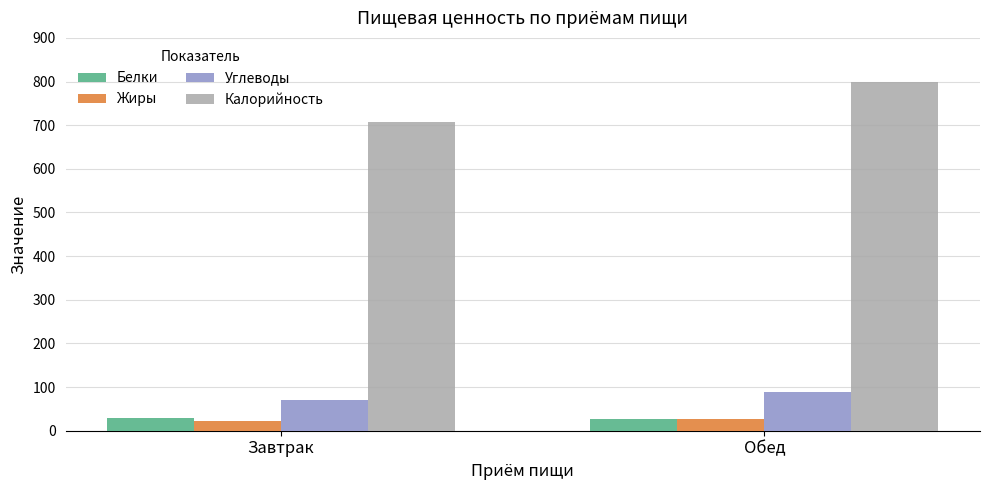

What is the label of the 2nd bar from the left?

Обед